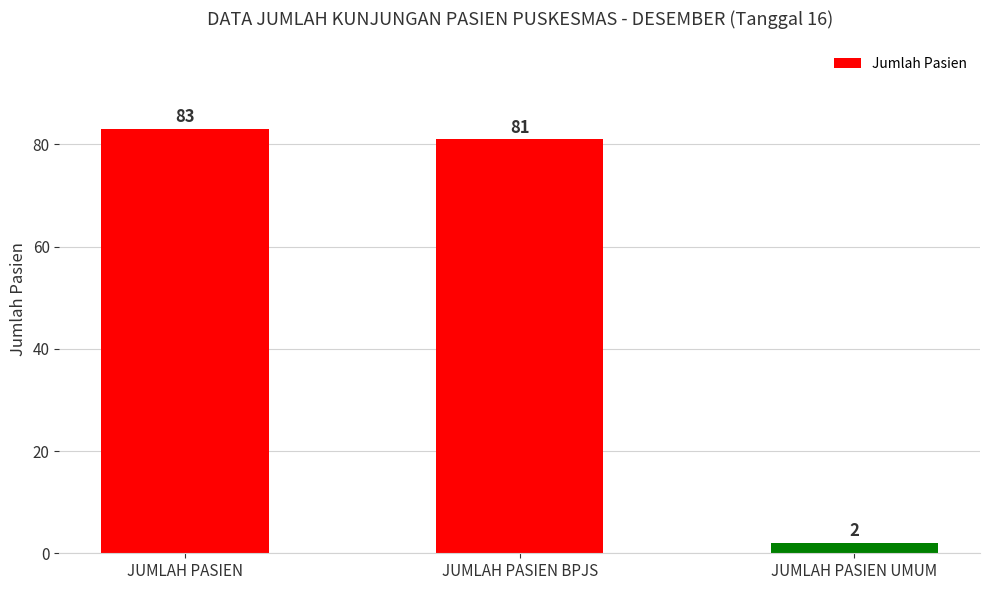

What is the average value?

55